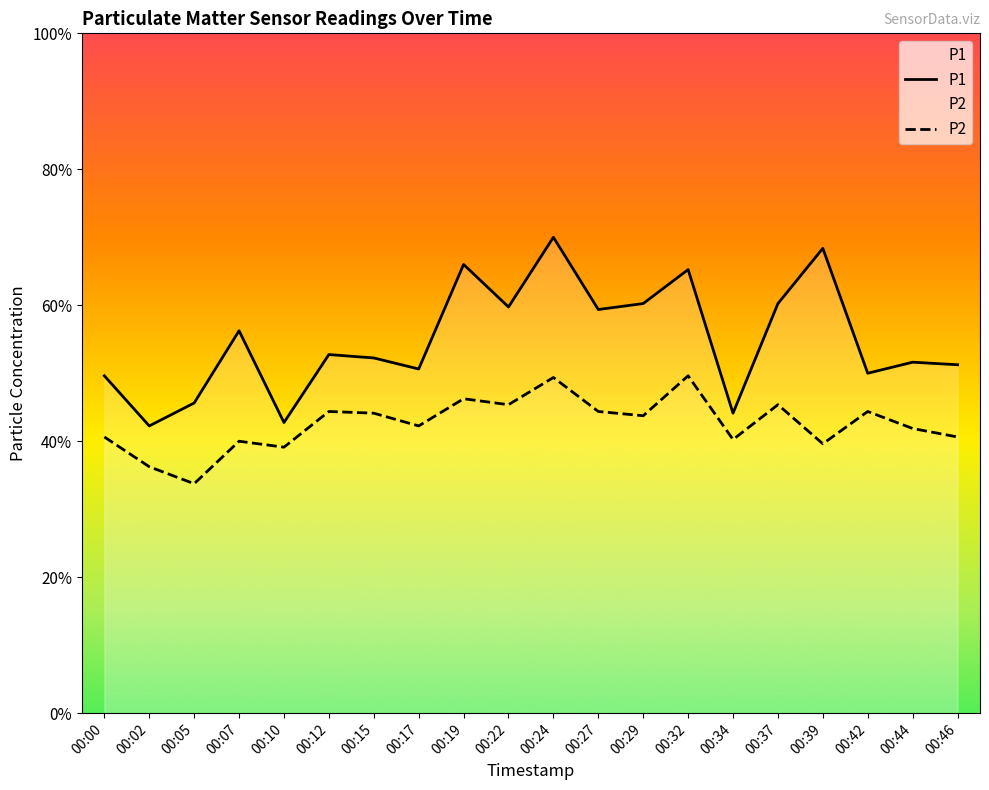

How many lines are shown in the chart?

2